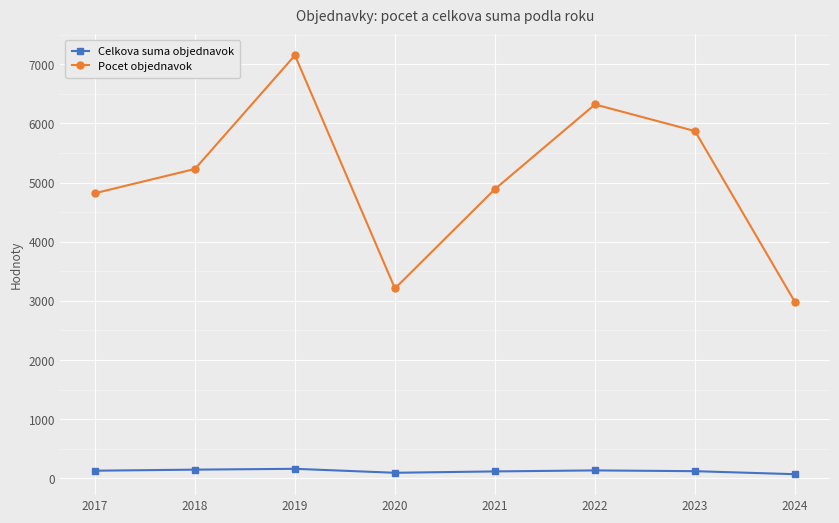

Which series changed the most between 2020 and 2023?

Pocet objednavok